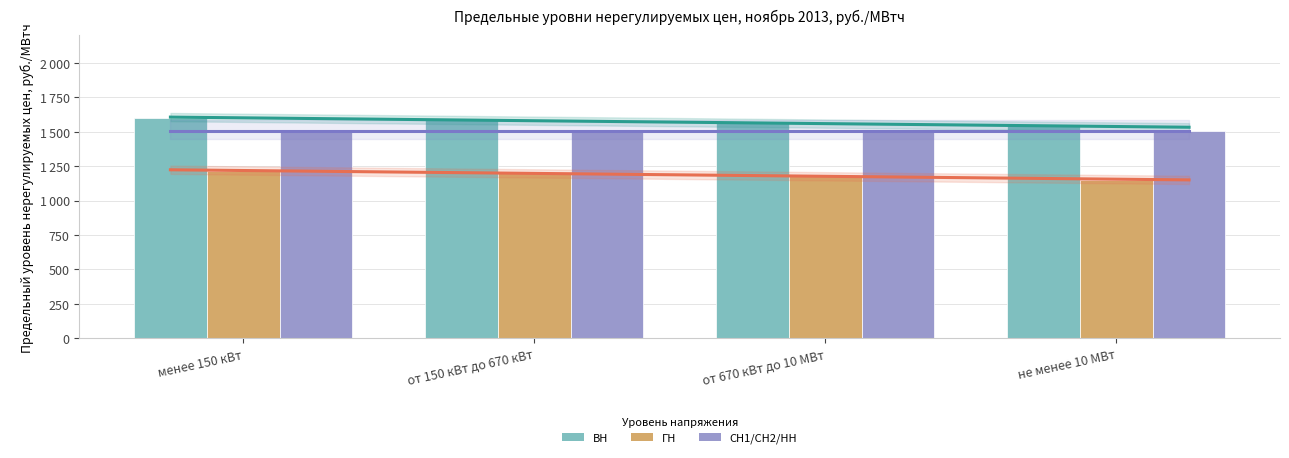

What is the difference between the ГН values at не менее 10 МВт and от 150 кВт до 670 кВт?

52.6